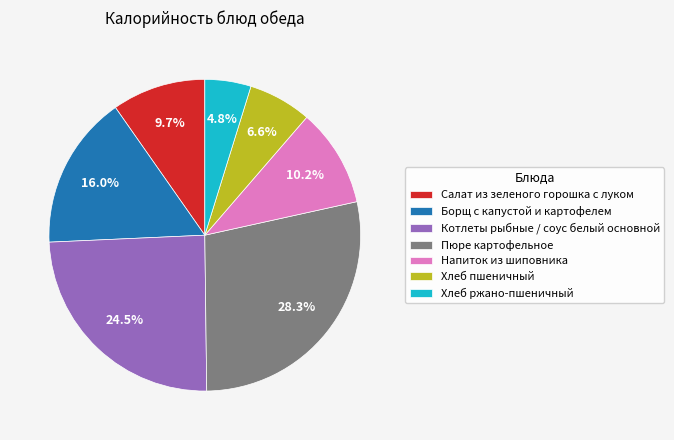

Do Напиток из шиповника and Салат из зеленого горошка с луком together represent more than half of the pie?

No